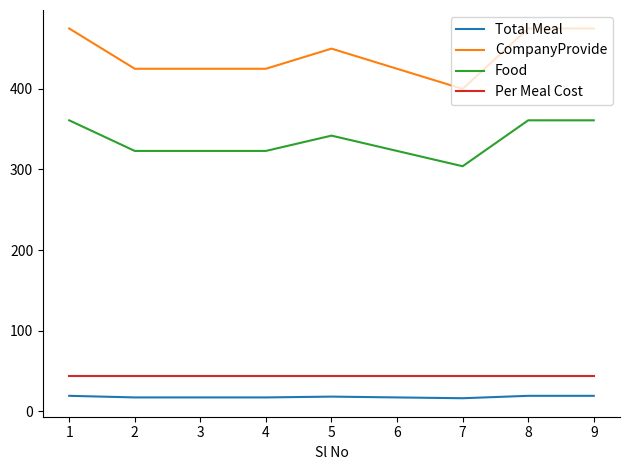

True or false: Food and Per Meal Cost intersect in this chart.

False